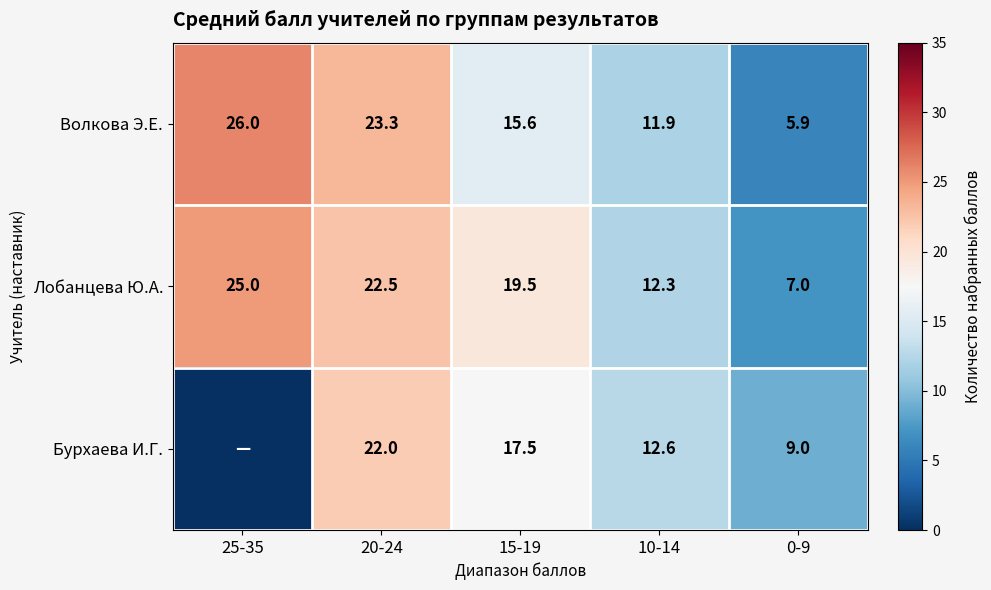

Is it true that Лобанцева Ю.А. equals 12.3 at 10-14?

True